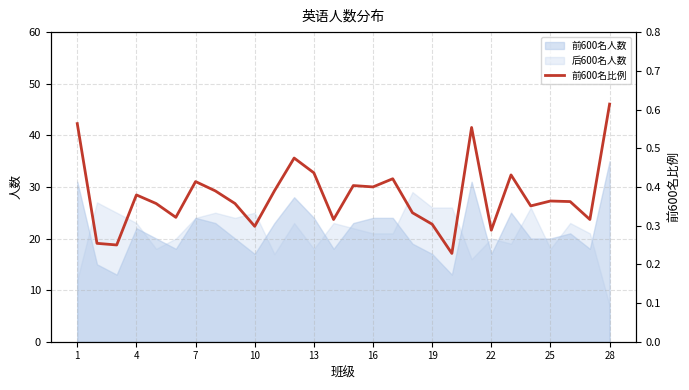

Which category has the lowest value in the 后600名人数 series?

28